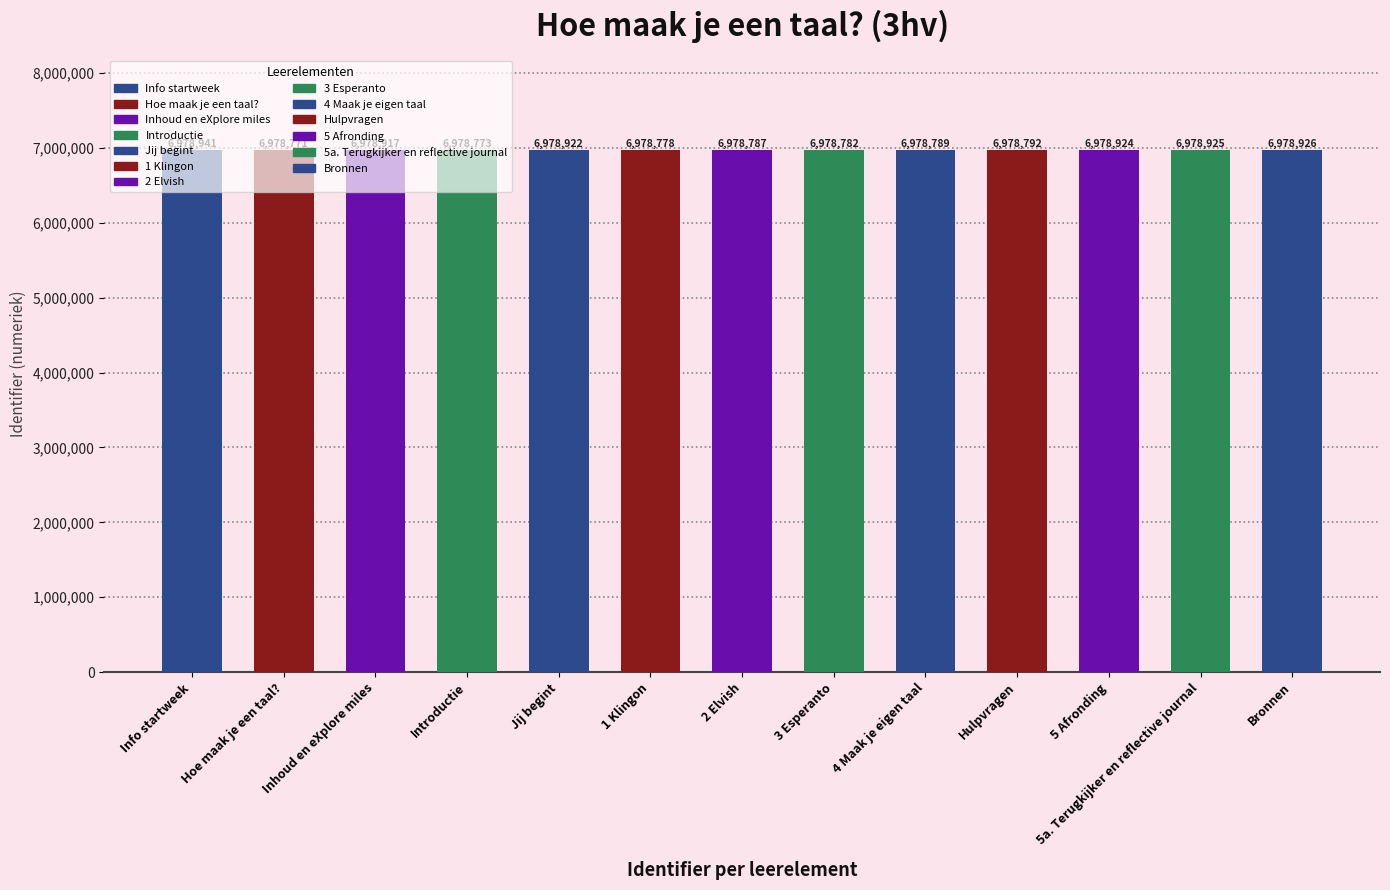

Which label corresponds to the largest value in the chart?

Info startweek